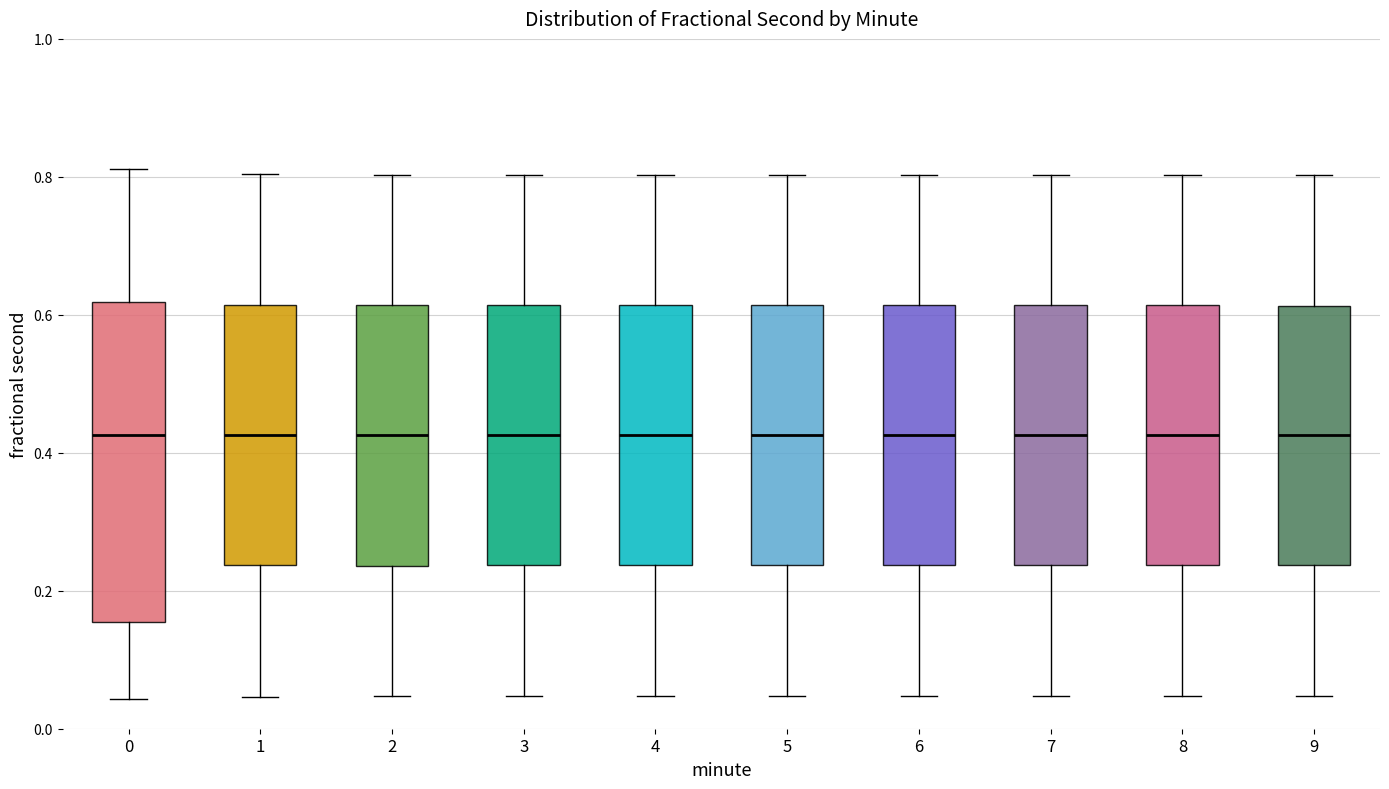

Where does the upper whisker of the box at x = 7 end on the y-axis? The values are not printed on the chart, so give them approximately, as read against the axis.

0.80